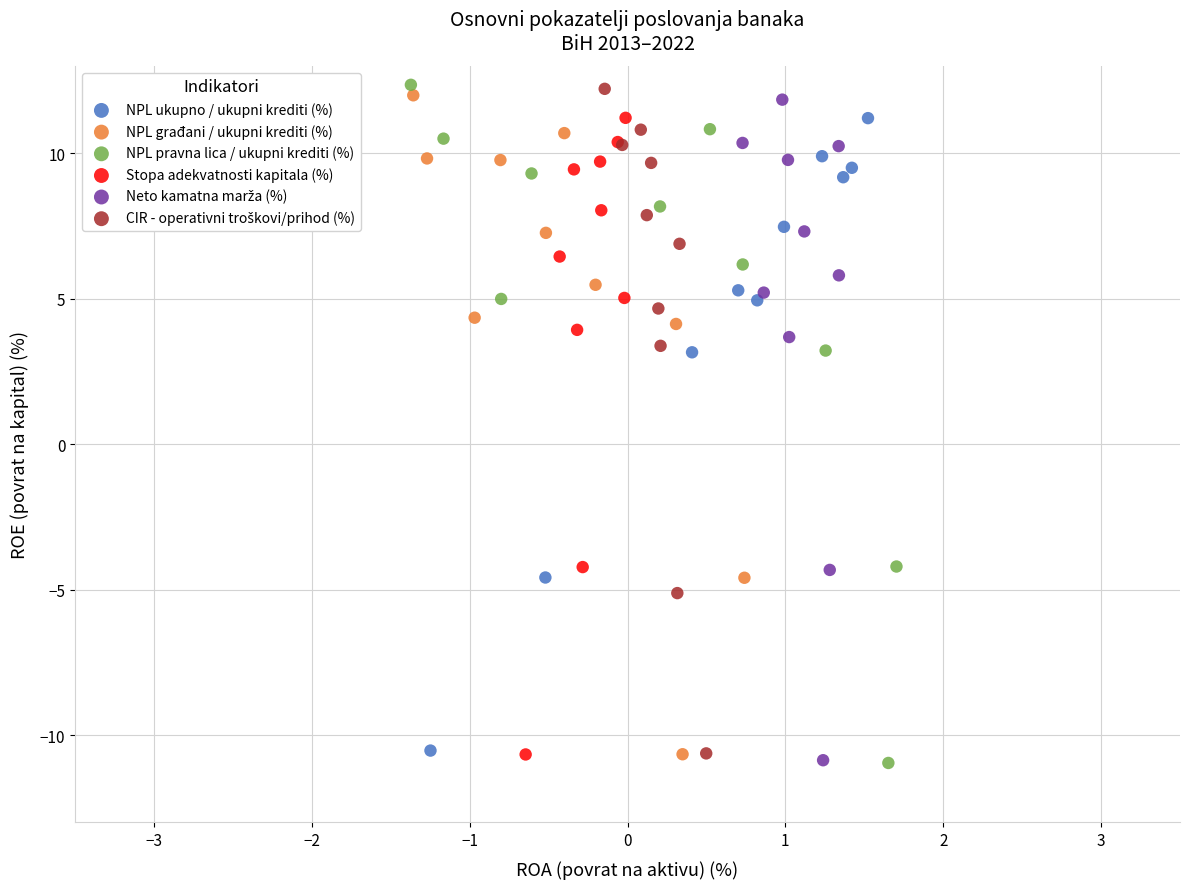

Which series has the largest Y range (max minus min)?

NPL pravna lica / ukupni krediti (%)